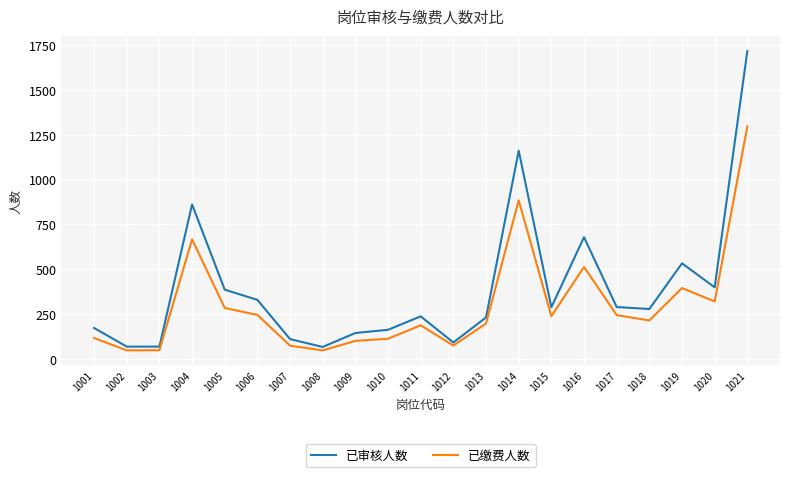

True or false: 已缴费人数 and 已审核人数 cross at least once.

False